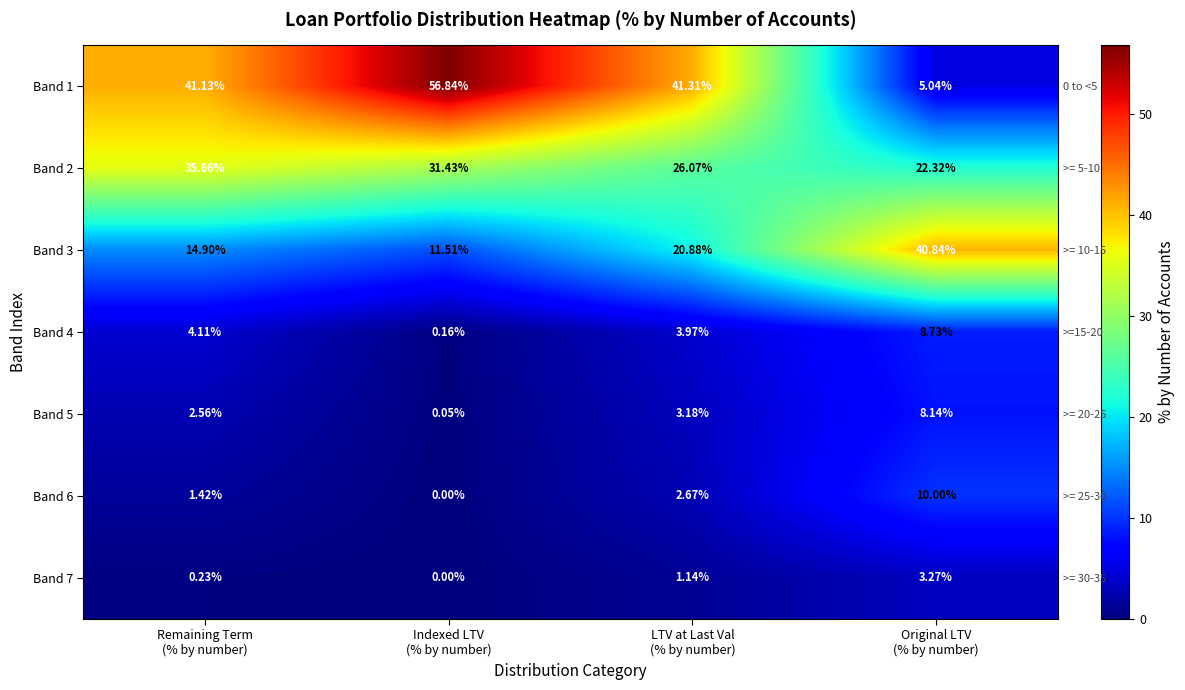

Which has a higher value, LTV at Last Val
(% by number) or Original LTV
(% by number)?

LTV at Last Val
(% by number)